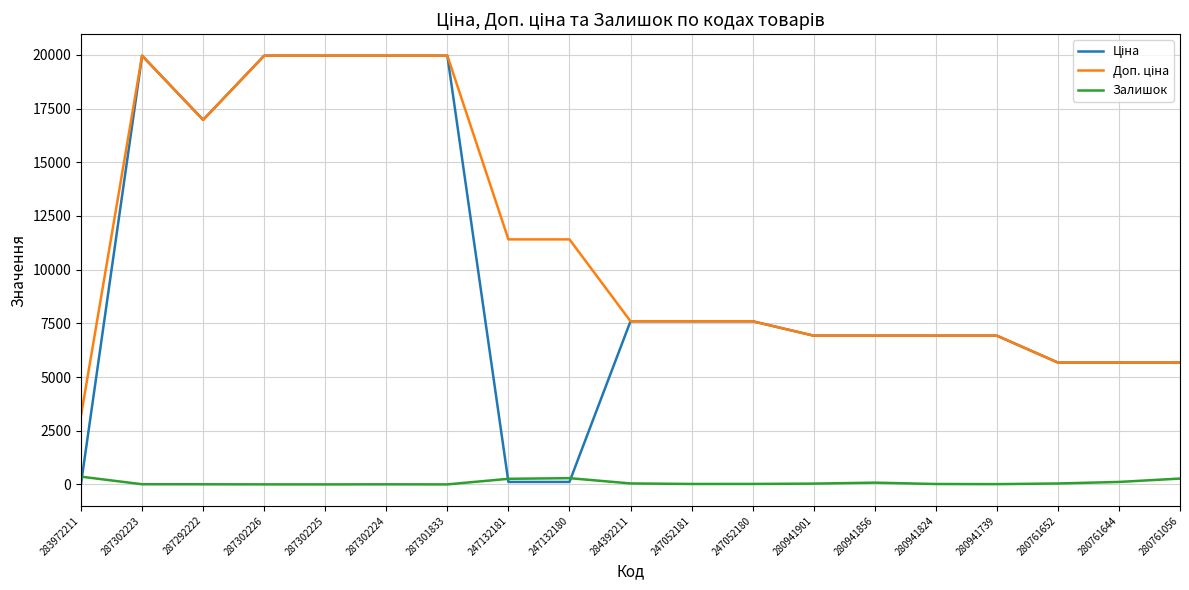

What is the total value across all series at 287302225?

39928.3